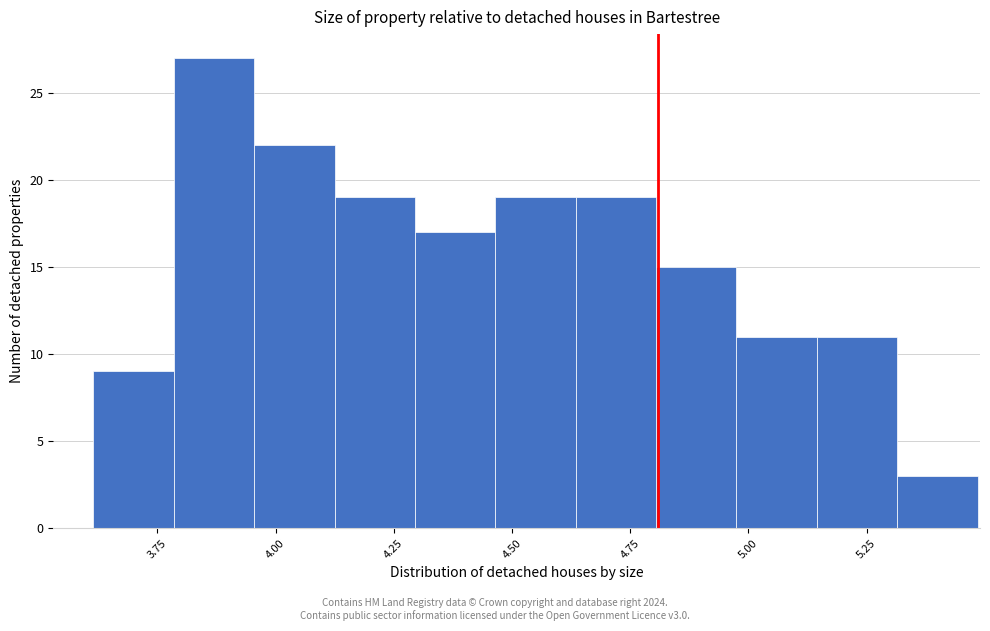

Around what value on the x-axis is the tallest bar? Give the approximate position of its centre, as read against the axis.

3.85